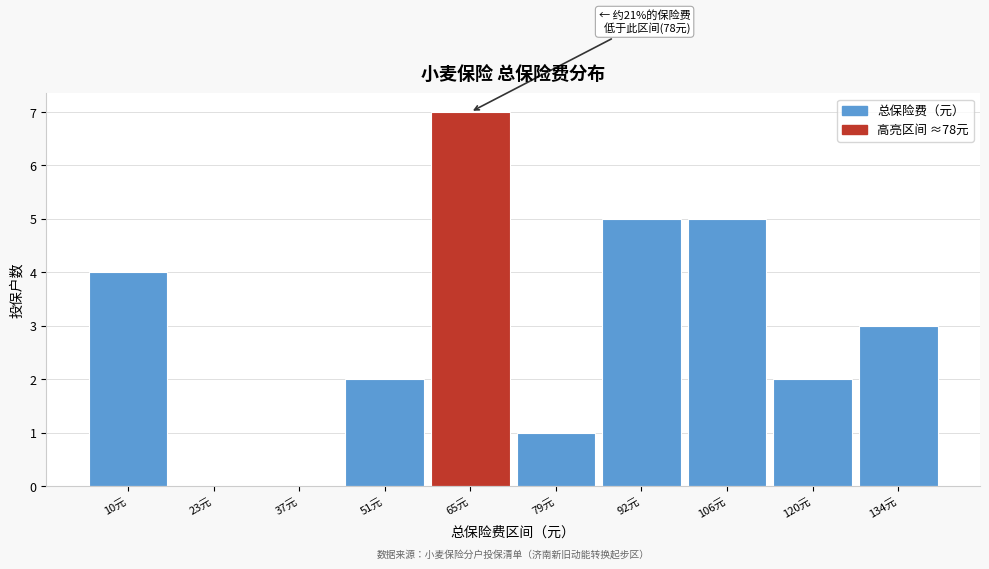

Reading left to right, transcribe all the data shown in this chart.

10元=4	23元=0	37元=0	51元=2	65元=7	79元=1	92元=5	106元=5	120元=2	134元=3